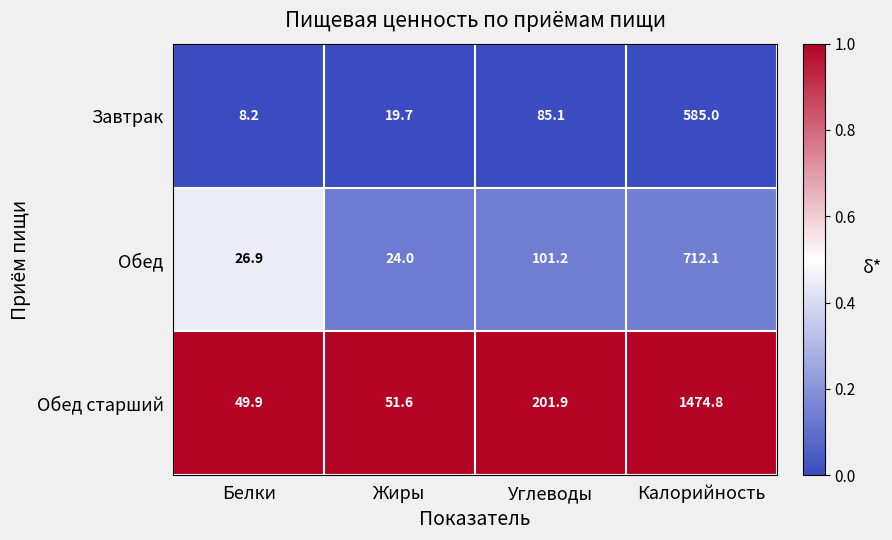

Which category has the lowest value across all series?

Белки